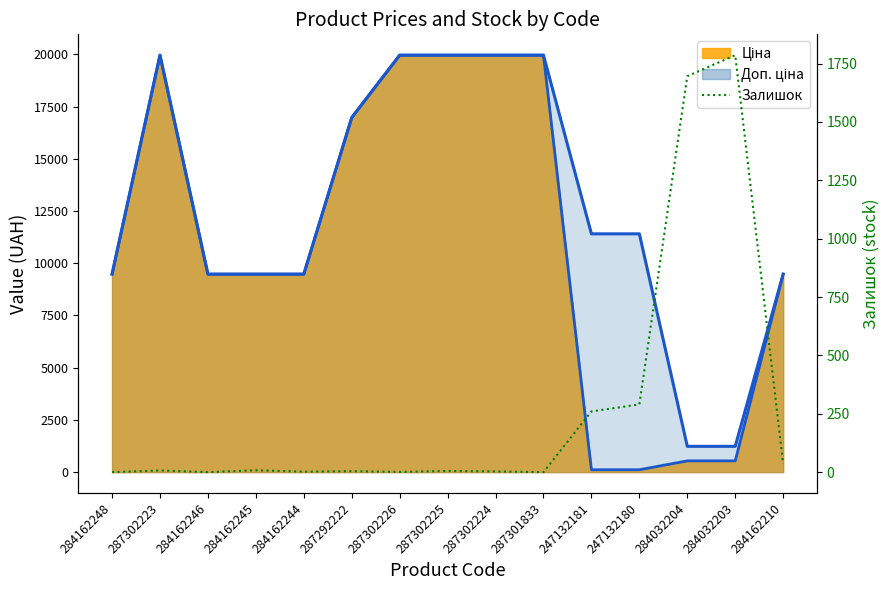

Count the number of categories in the chart.

15